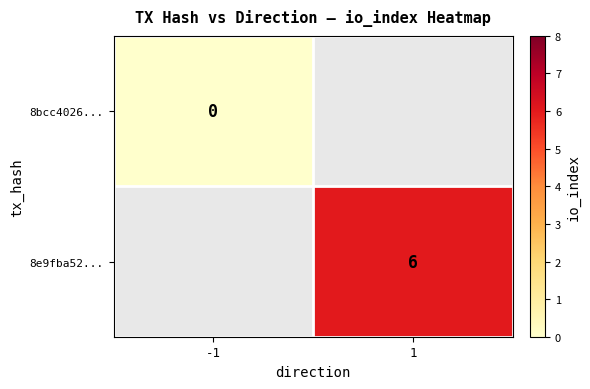

True or false: 8e9fba52... has a value of 10 at 1.

False